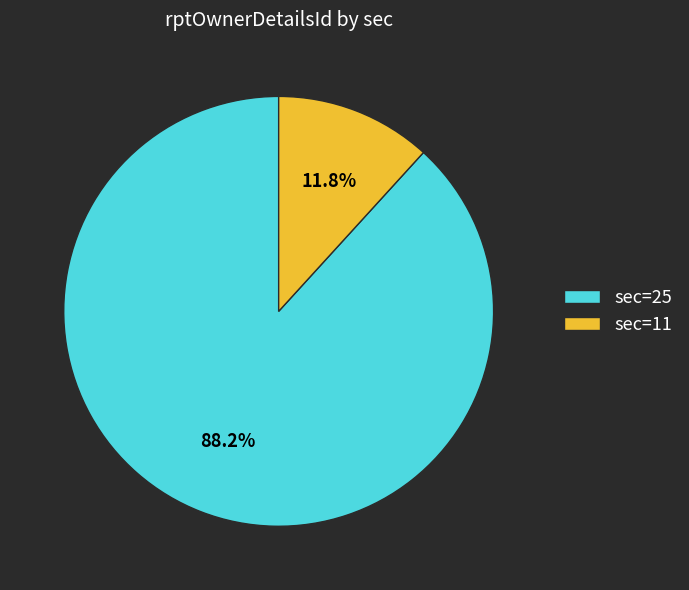

How many segments does this pie chart have?

2